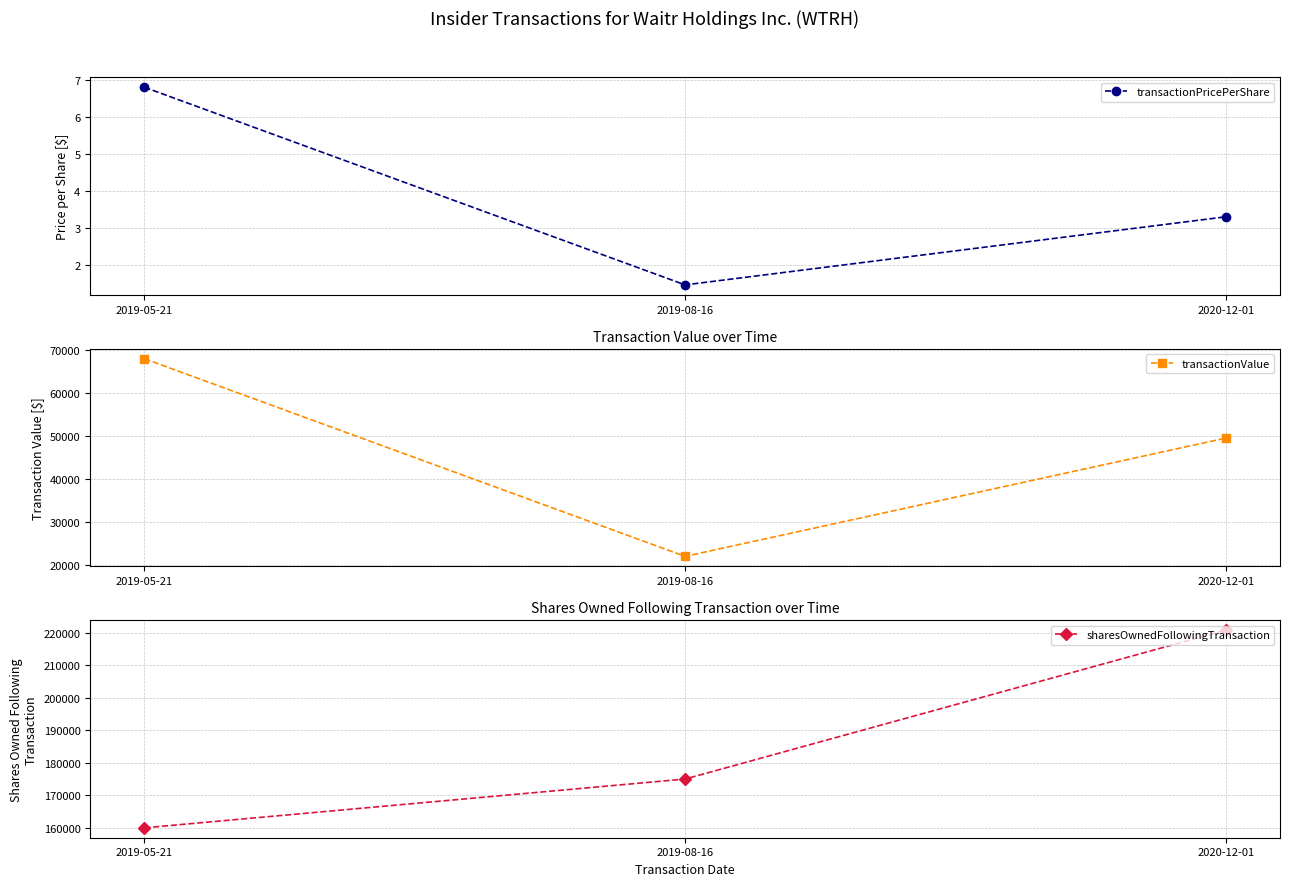

Which series has the largest total across all categories?

sharesOwnedFollowingTransaction